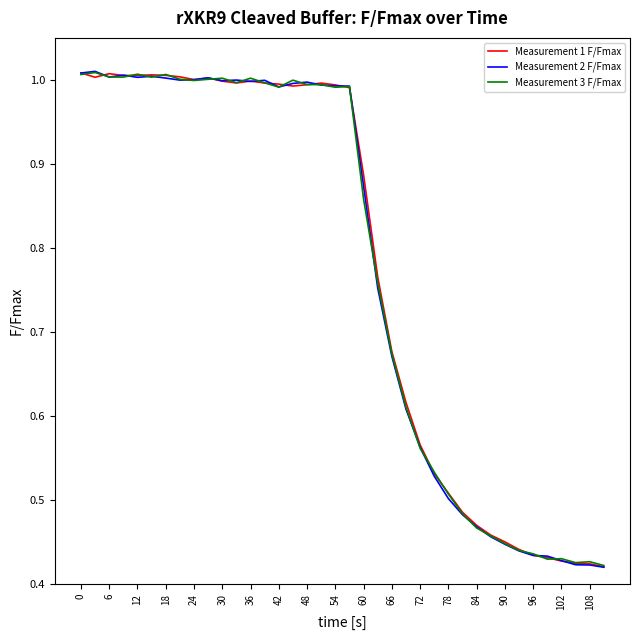

What are all the series names shown in the legend?

Measurement 1 F/Fmax, Measurement 2 F/Fmax, Measurement 3 F/Fmax